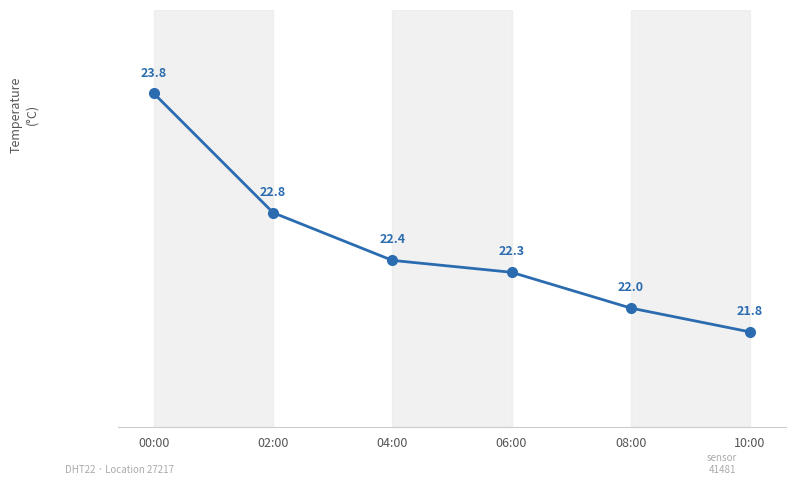

Does the chart have visible grid lines?

No